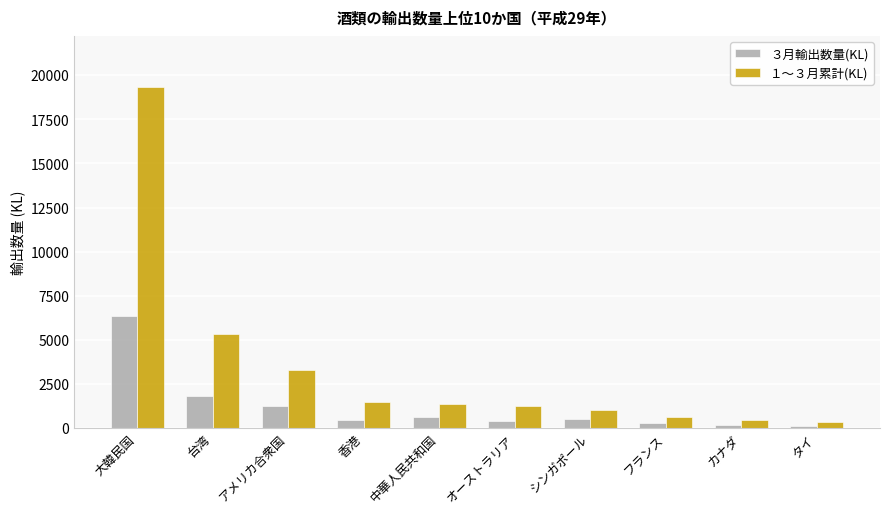

Between 大韓民国 and カナダ, which series saw the biggest shift?

１～３月累計(KL)